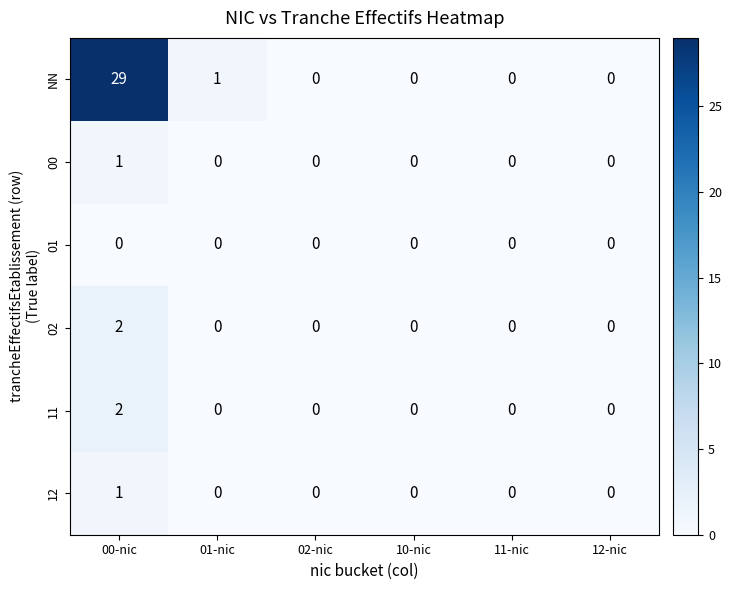

At which category is the sum across all series the highest?

00-nic